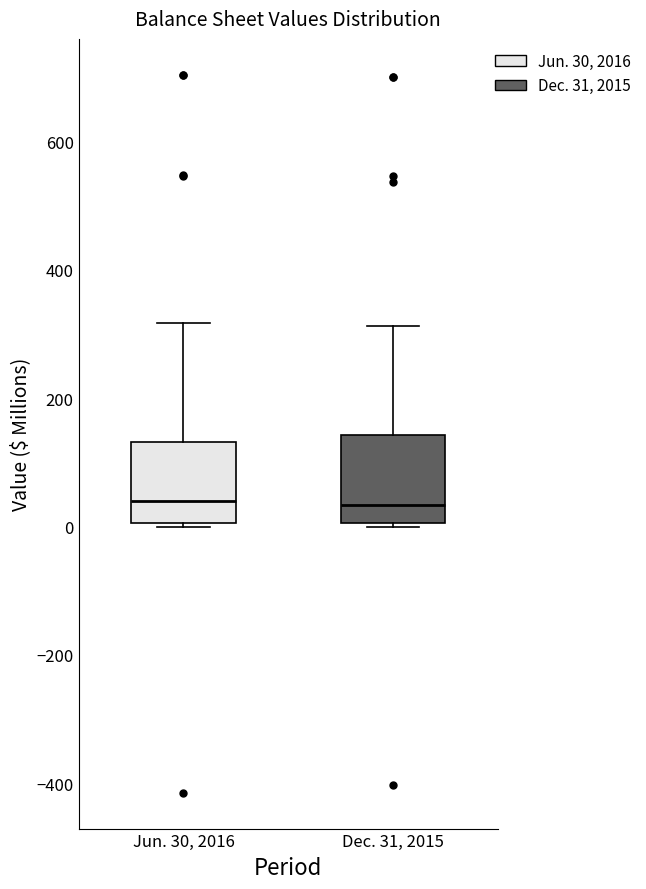

Where does the upper whisker of the box for Dec. 31, 2015 end on the y-axis? The values are not printed on the chart, so give them approximately, as read against the axis.

320